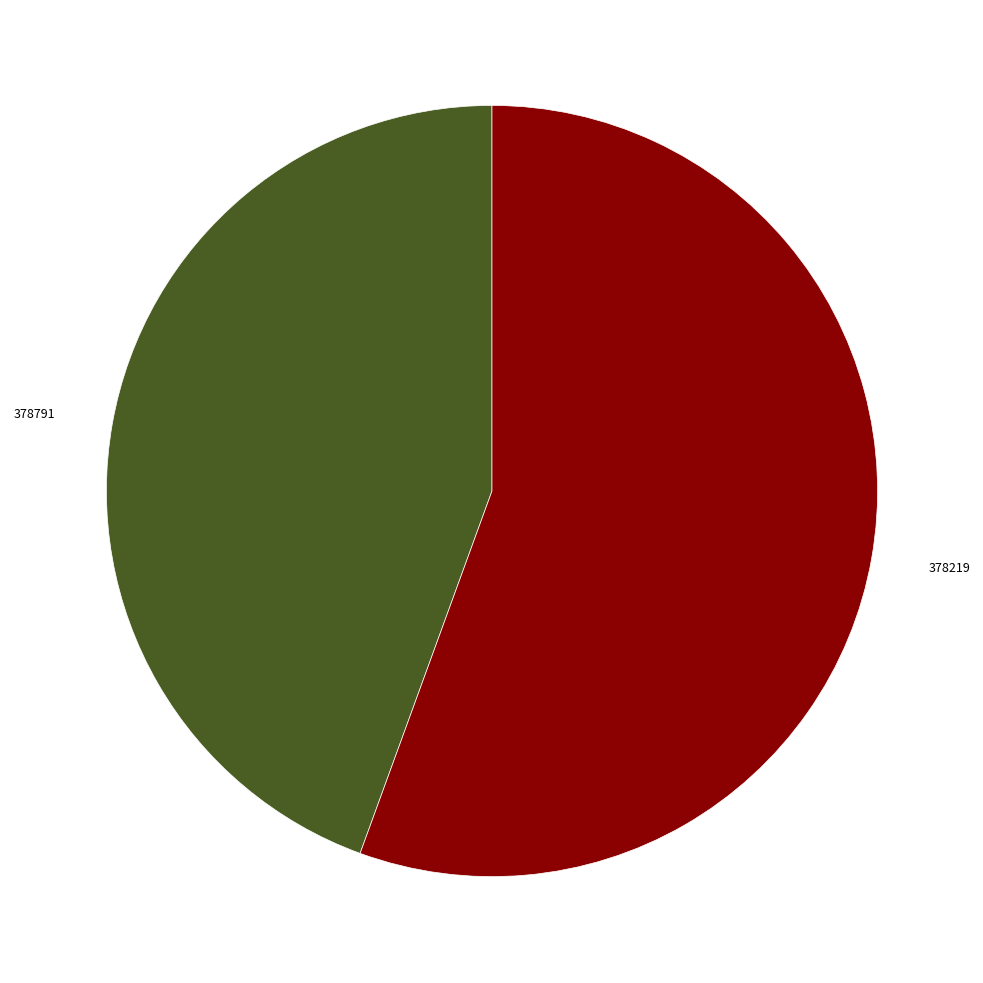

What is the majority slice?

378219